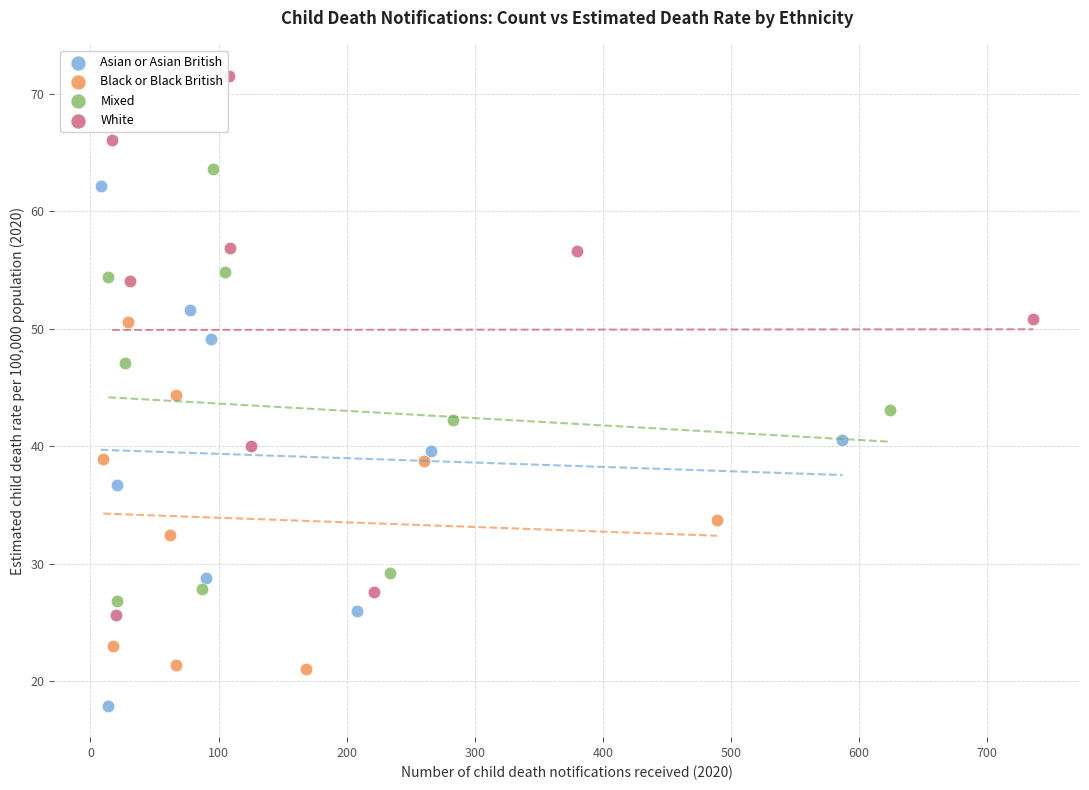

Which series contains the highest Y value?

White